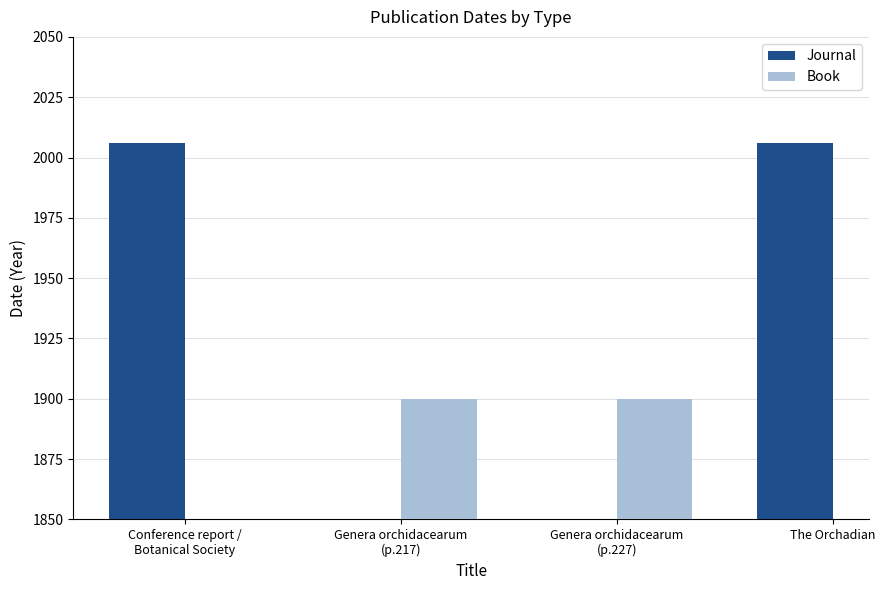

How many bars are there in each group?

2